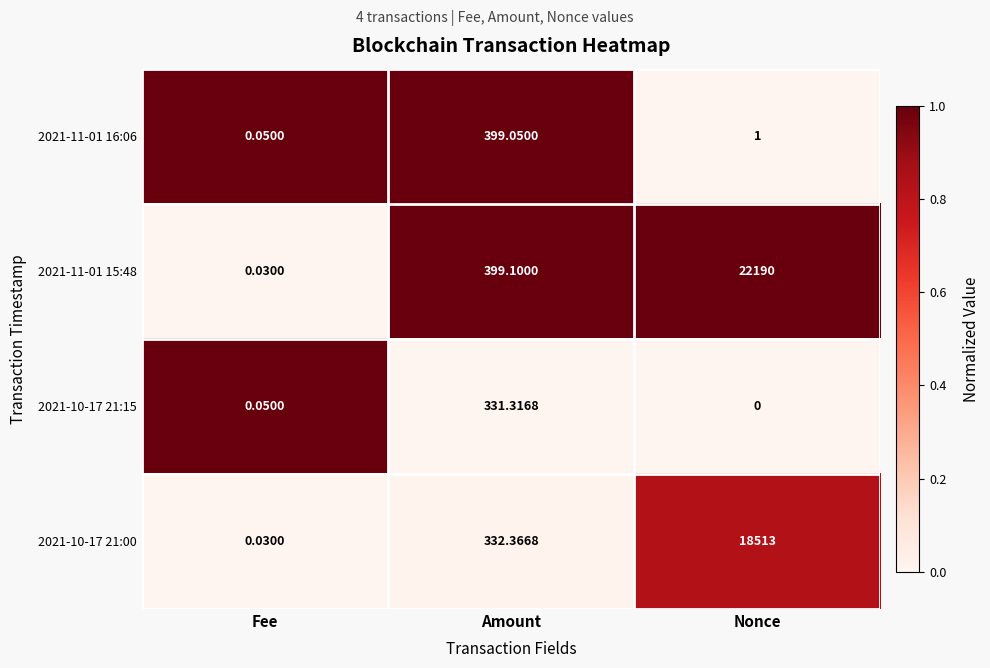

At which category is the sum across all series the highest?

Nonce